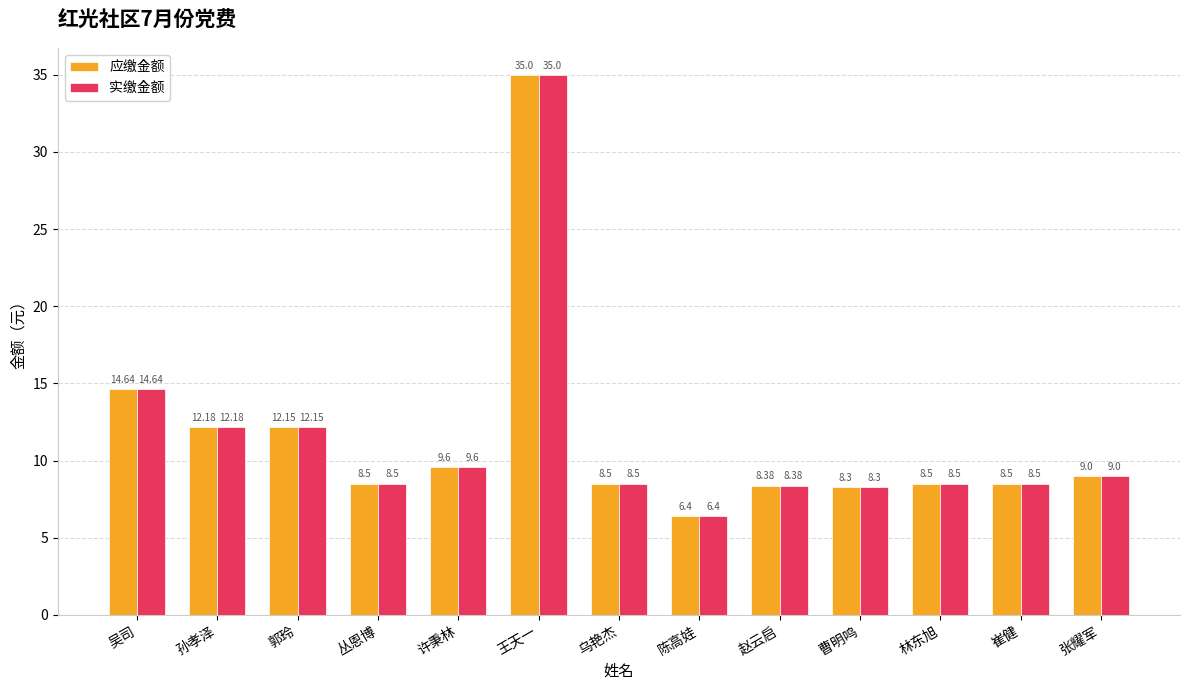

What is the label of the 9th bar from the left?

赵云启